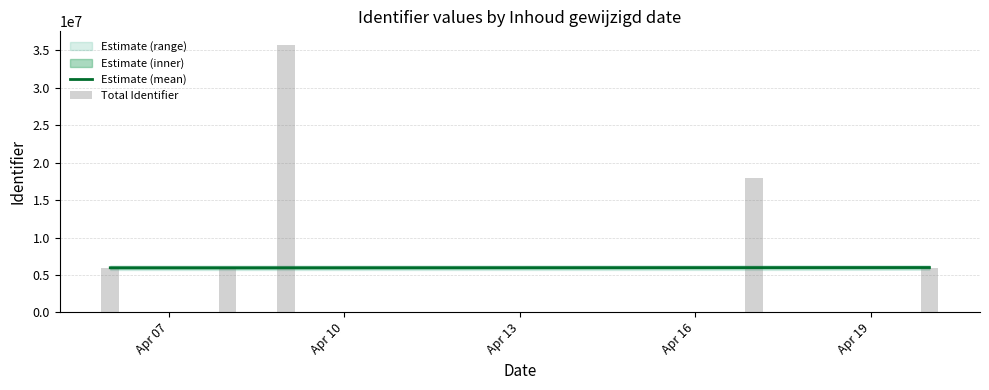

What is the lowest value of the Estimate (mean) series?

5957951.0